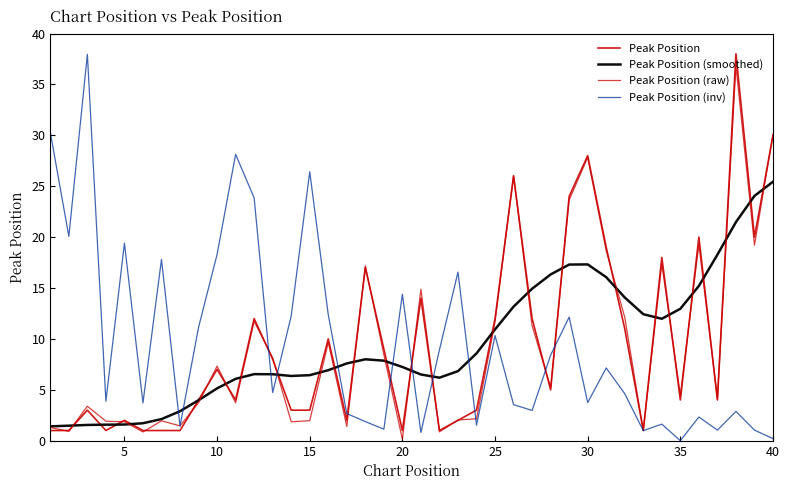

Does the chart display data point markers on the line(s)?

No